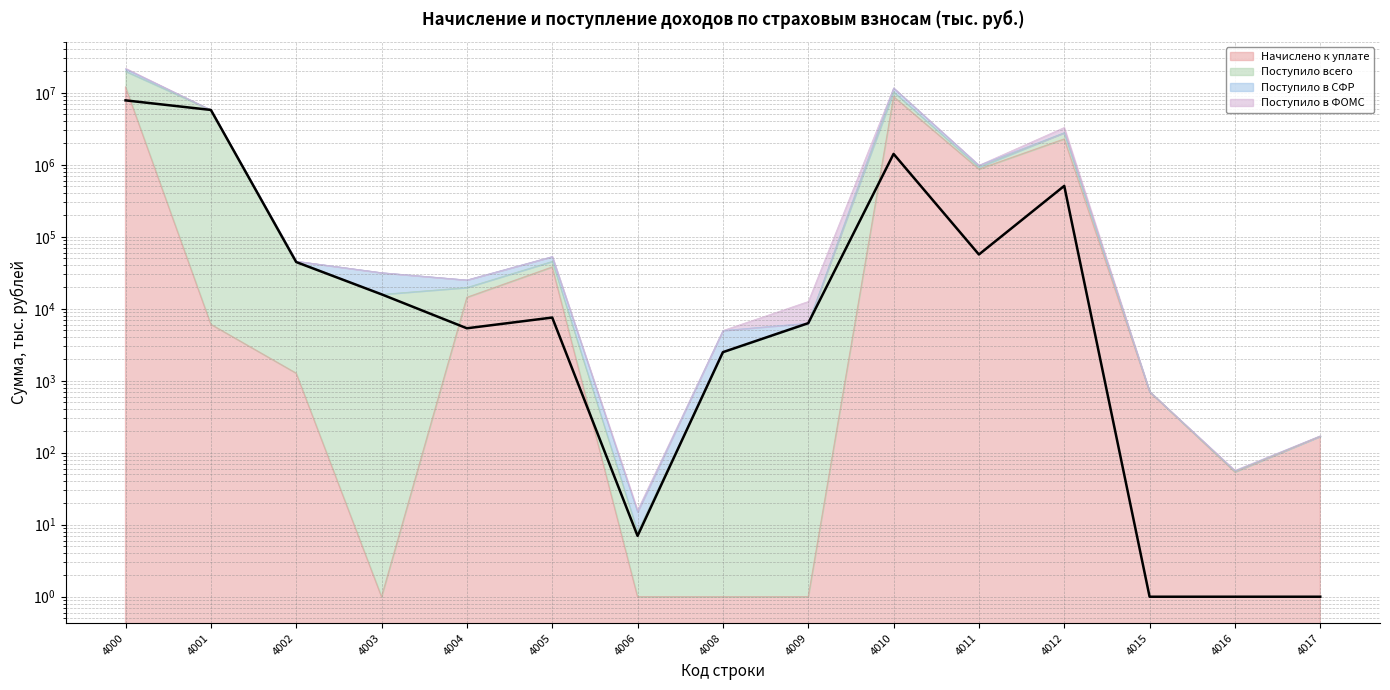

List the labels in order of Начислено к уплате value, largest first.

4000, 4010, 4012, 4011, 4005, 4004, 4001, 4002, 4015, 4017, 4016, 4003, 4006, 4008, 4009